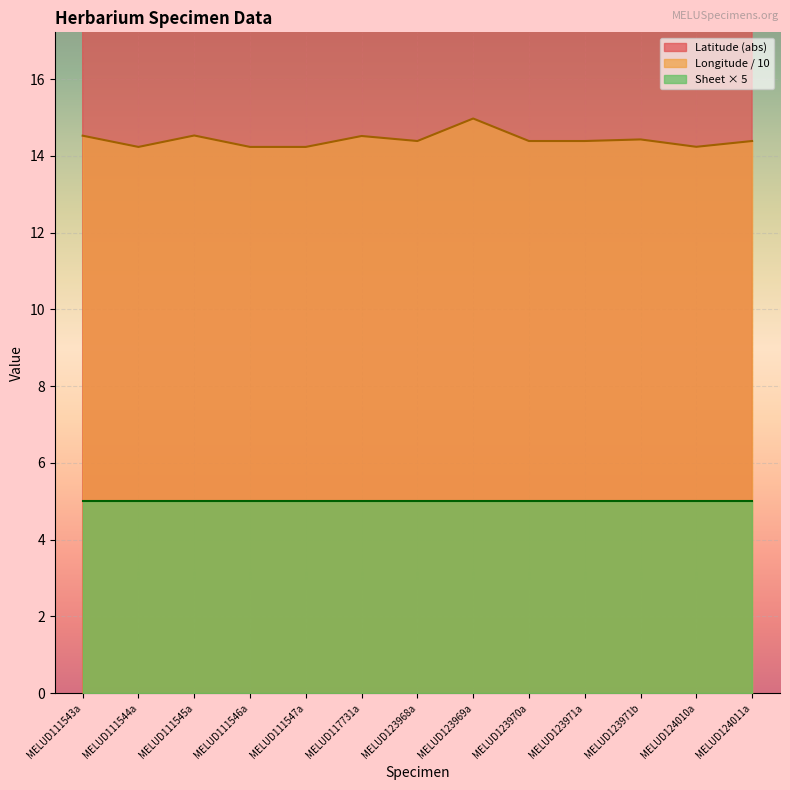

Between MELUD123969a and MELUD124010a, which series saw the biggest shift?

Longitude